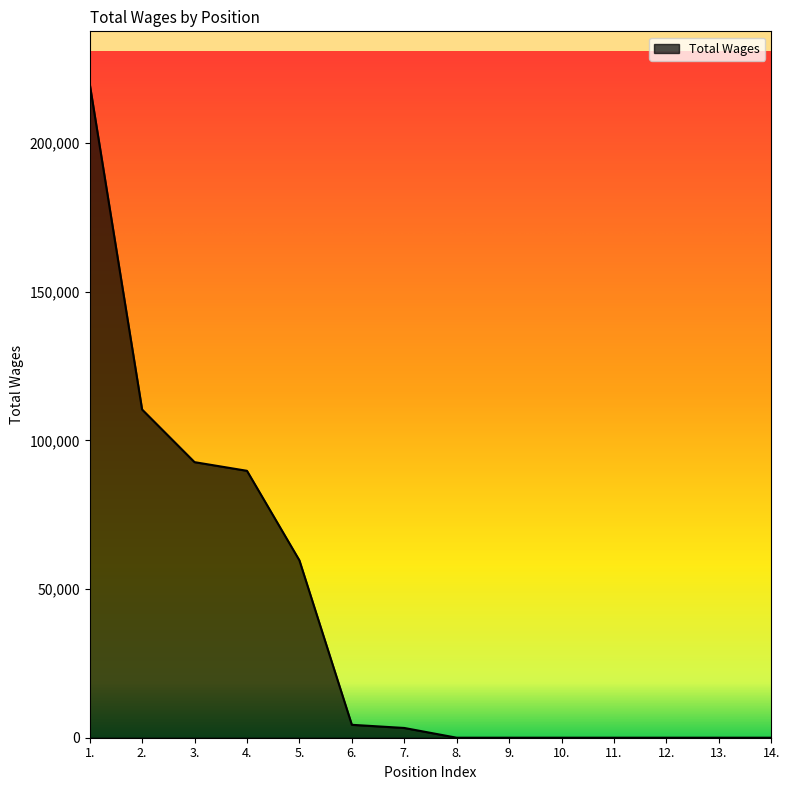

True or false: the data shows 118394 at 9..

False